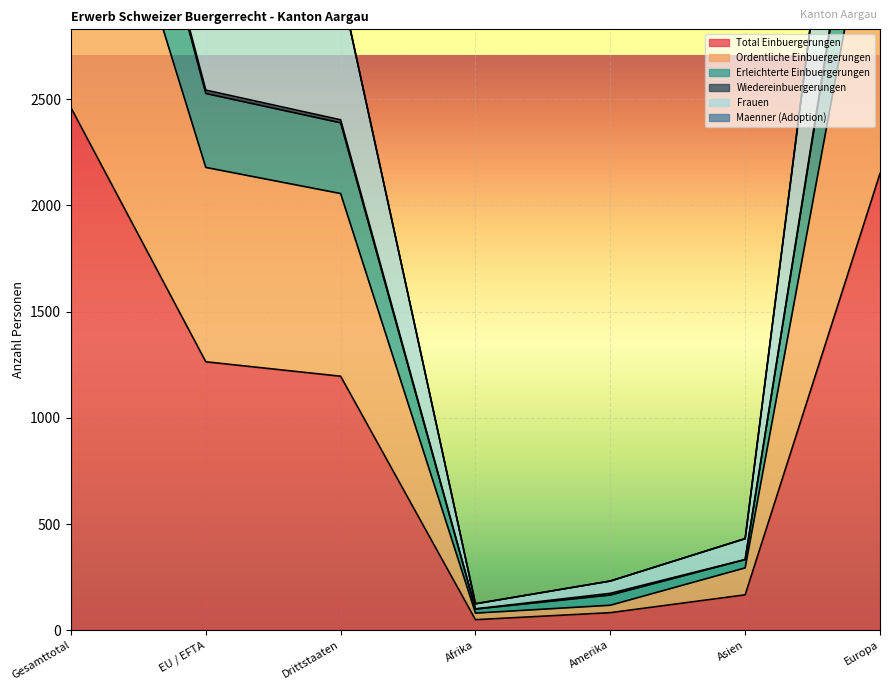

Reading right to left, what are all the values shown in this chart?

Total Einbuergerungen: Europa=2150	Asien=167	Amerika=83	Afrika=50	Drittstaaten=1196	EU / EFTA=1264	Gesamttotal=2460
Ordentliche Einbuergerungen: Europa=3730	Asien=294	Amerika=118	Afrika=81	Drittstaaten=2056	EU / EFTA=2179	Gesamttotal=4235
Erleichterte Einbuergerungen: Europa=5418	Asien=431	Amerika=232	Afrika=125	Drittstaaten=3035	EU / EFTA=3194	Gesamttotal=6229
Frauen: Europa=5421	Asien=432	Amerika=232	Afrika=125	Drittstaaten=3038	EU / EFTA=3195	Gesamttotal=6233